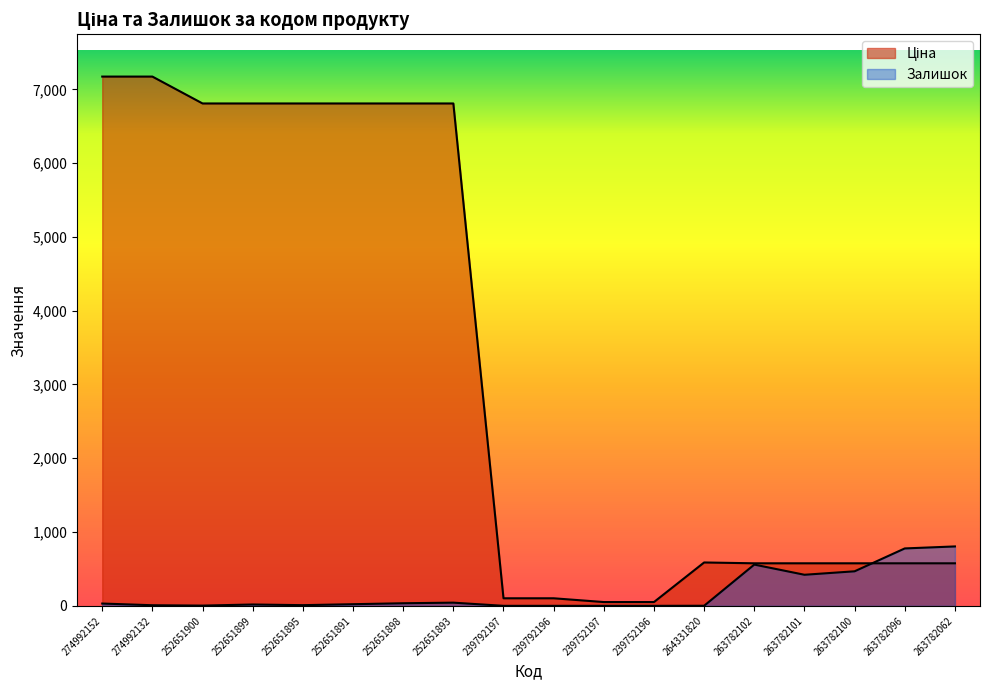

What is the label of the 14th point from the right?

252651895